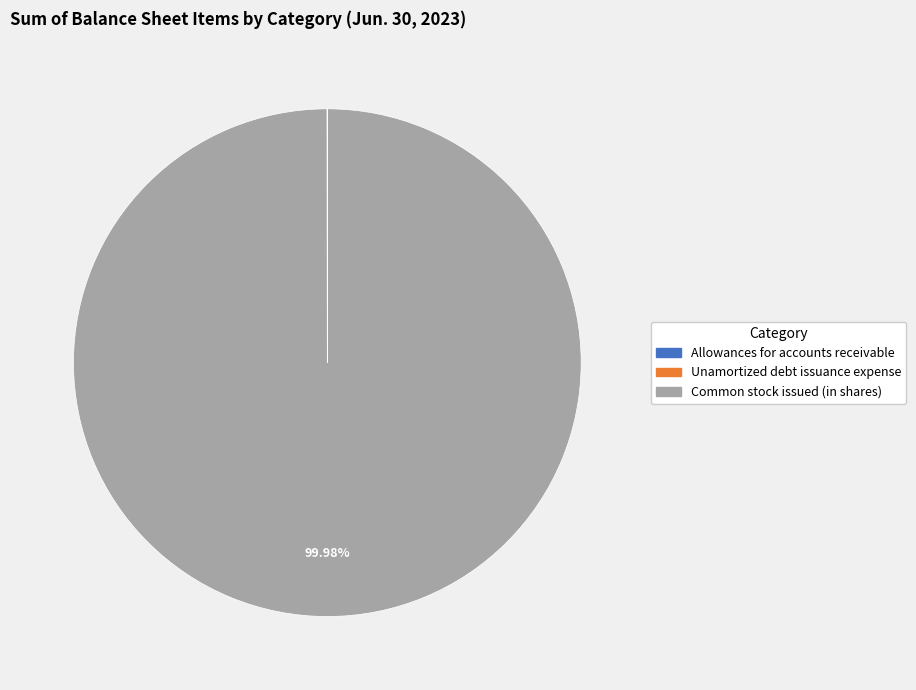

Which slice represents more than half of the pie?

Common stock issued (in shares)